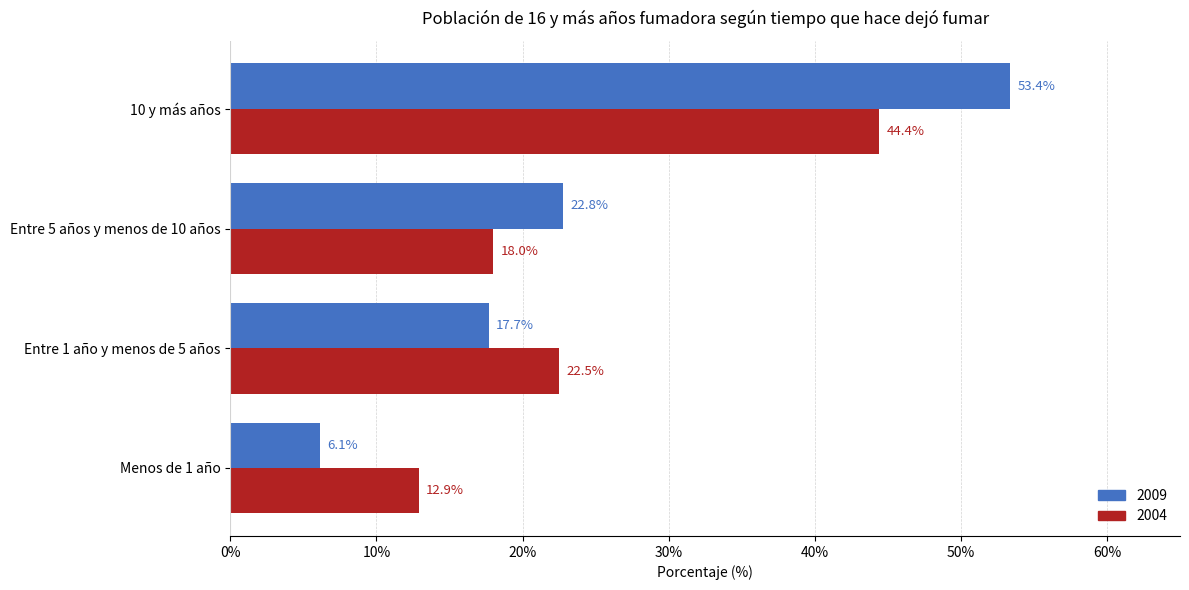

What is the difference between the maximum and minimum values in the 2009 series?

47.2